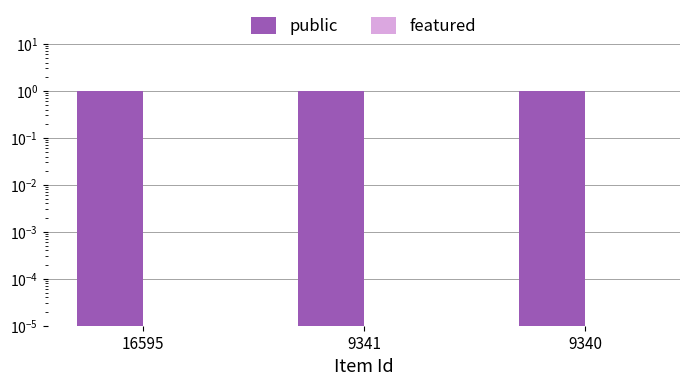

What is the highest value of the public series?

1.0